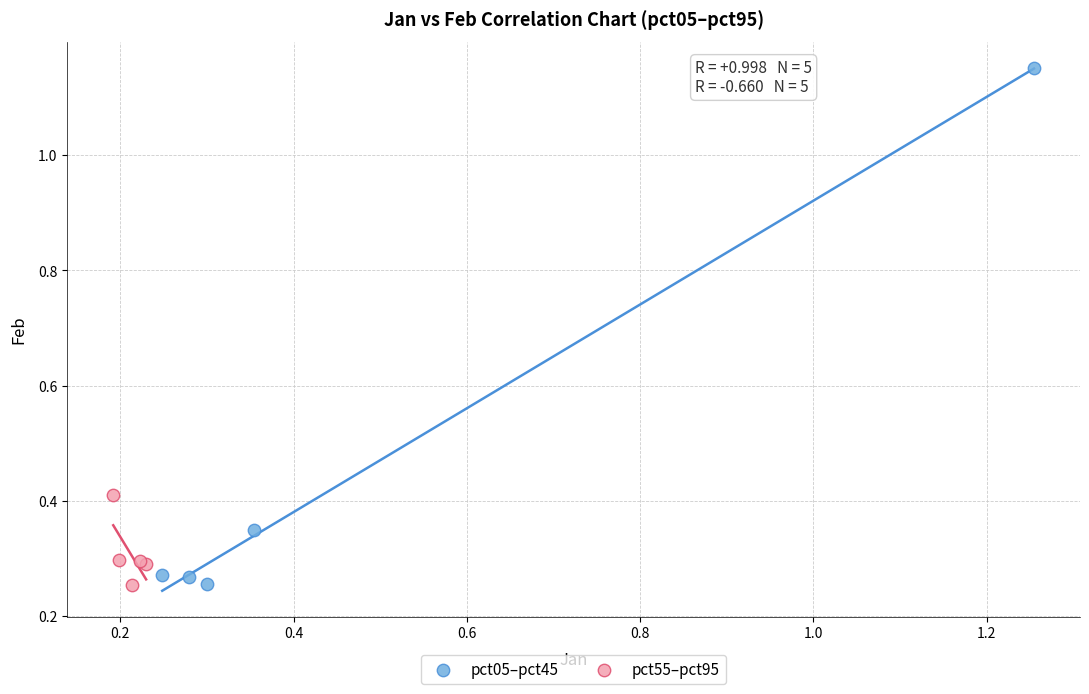

What are all the series names shown in the legend?

pct05–pct45, pct55–pct95